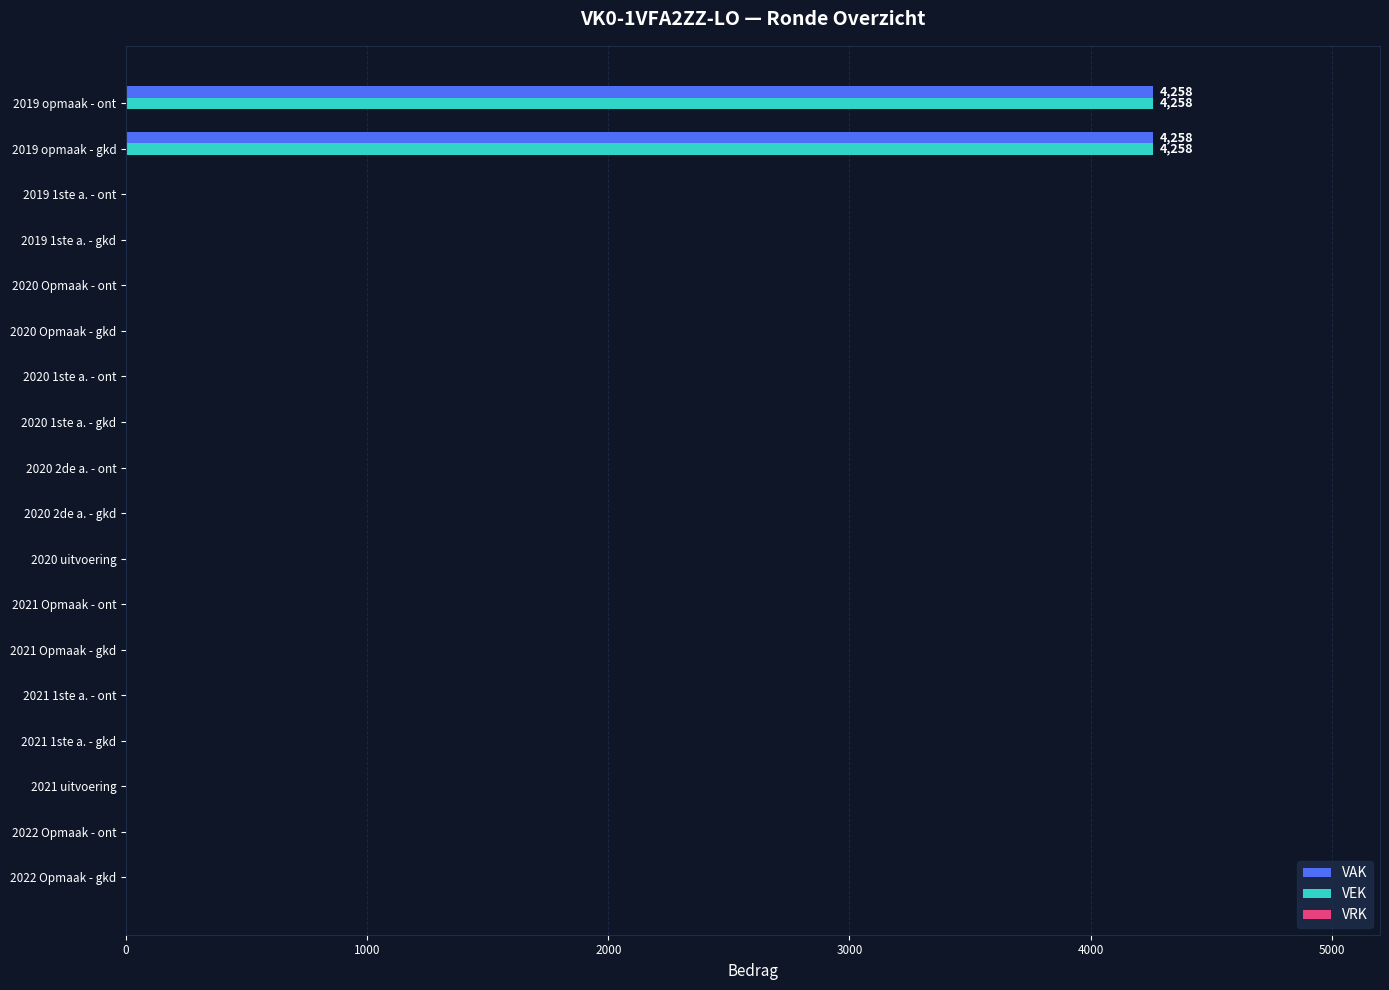

What is the maximum value for VEK?

4258